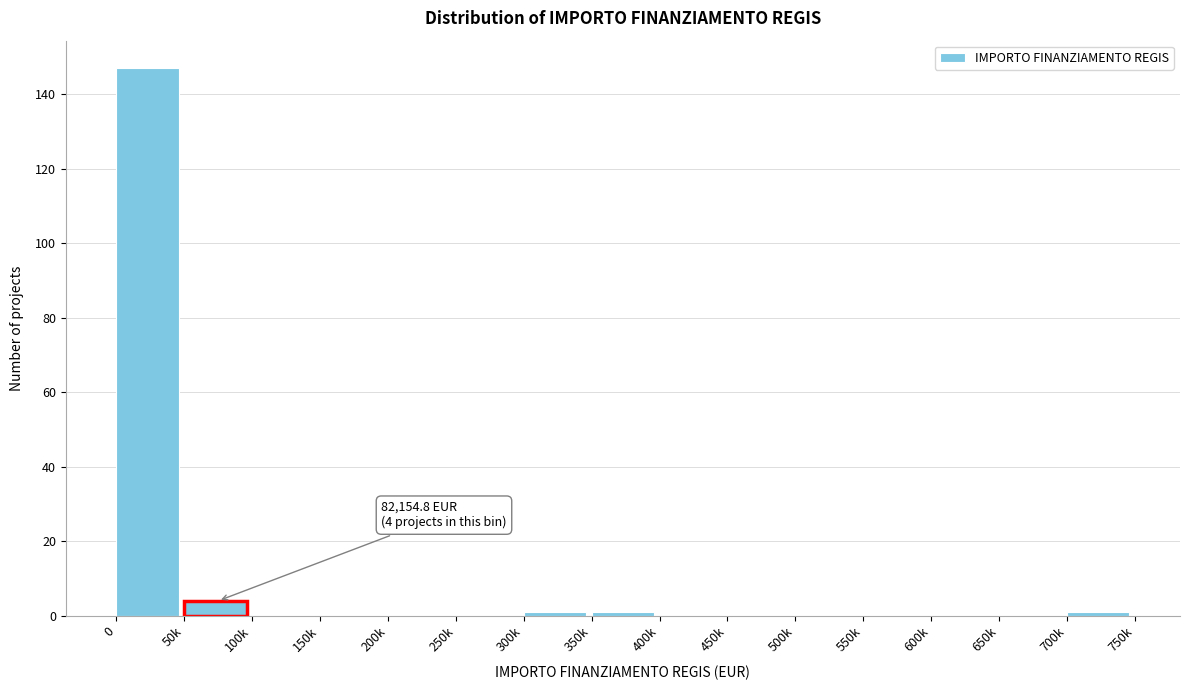

Reading left to right, transcribe all the data shown in this chart.

0=147	50k=4	100k=0	150k=0	200k=0	250k=0	300k=1	350k=1	400k=0	450k=0	500k=0	550k=0	600k=0	650k=0	700k=1